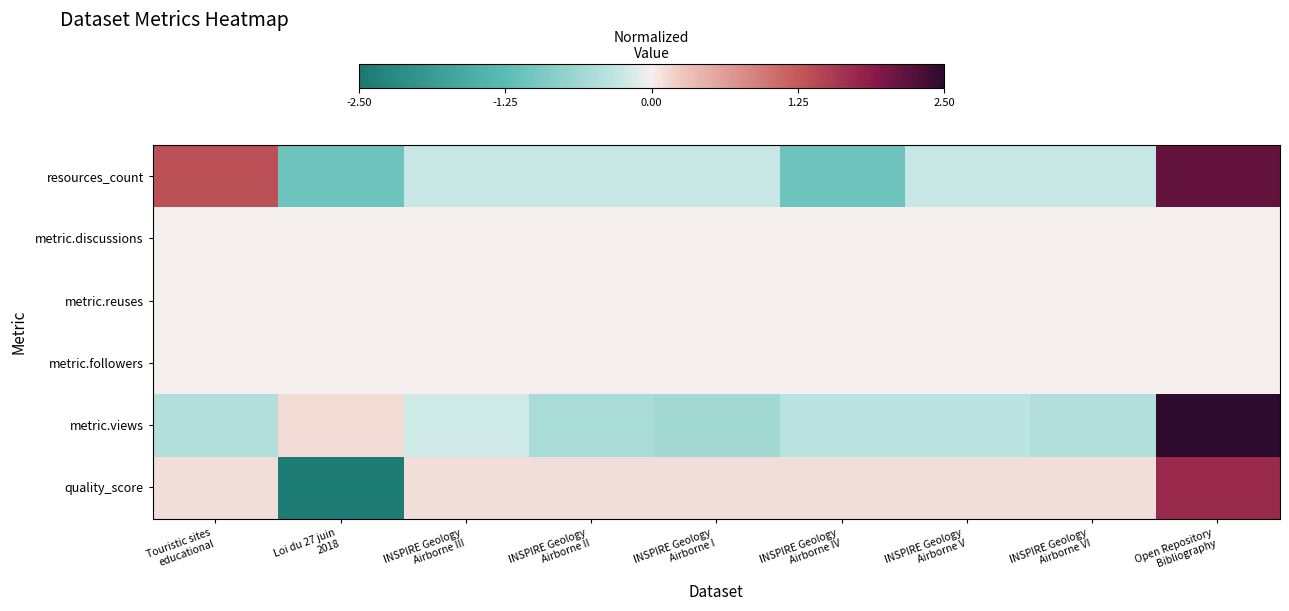

Reading left to right, transcribe all the data shown in this chart.

resources_count: Touristic sites
educational=1.3	Loi du 27 juin
2018=-1.1	INSPIRE Geology
Airborne III=-0.3	INSPIRE Geology
Airborne II=-0.3	INSPIRE Geology
Airborne I=-0.3	INSPIRE Geology
Airborne IV=-1.1	INSPIRE Geology
Airborne V=-0.3	INSPIRE Geology
Airborne VI=-0.3	Open Repository
Bibliography=2.1
metric.discussions: Touristic sites
educational=0.0	Loi du 27 juin
2018=0.0	INSPIRE Geology
Airborne III=0.0	INSPIRE Geology
Airborne II=0.0	INSPIRE Geology
Airborne I=0.0	INSPIRE Geology
Airborne IV=0.0	INSPIRE Geology
Airborne V=0.0	INSPIRE Geology
Airborne VI=0.0	Open Repository
Bibliography=0.0
metric.reuses: Touristic sites
educational=0.0	Loi du 27 juin
2018=0.0	INSPIRE Geology
Airborne III=0.0	INSPIRE Geology
Airborne II=0.0	INSPIRE Geology
Airborne I=0.0	INSPIRE Geology
Airborne IV=0.0	INSPIRE Geology
Airborne V=0.0	INSPIRE Geology
Airborne VI=0.0	Open Repository
Bibliography=0.0
metric.followers: Touristic sites
educational=0.0	Loi du 27 juin
2018=0.0	INSPIRE Geology
Airborne III=0.0	INSPIRE Geology
Airborne II=0.0	INSPIRE Geology
Airborne I=0.0	INSPIRE Geology
Airborne IV=0.0	INSPIRE Geology
Airborne V=0.0	INSPIRE Geology
Airborne VI=0.0	Open Repository
Bibliography=0.0
metric.views: Touristic sites
educational=-0.4	Loi du 27 juin
2018=0.1	INSPIRE Geology
Airborne III=-0.2	INSPIRE Geology
Airborne II=-0.5	INSPIRE Geology
Airborne I=-0.6	INSPIRE Geology
Airborne IV=-0.4	INSPIRE Geology
Airborne V=-0.4	INSPIRE Geology
Airborne VI=-0.4	Open Repository
Bibliography=2.8
quality_score: Touristic sites
educational=0.1	Loi du 27 juin
2018=-2.4	INSPIRE Geology
Airborne III=0.1	INSPIRE Geology
Airborne II=0.1	INSPIRE Geology
Airborne I=0.1	INSPIRE Geology
Airborne IV=0.1	INSPIRE Geology
Airborne V=0.1	INSPIRE Geology
Airborne VI=0.1	Open Repository
Bibliography=1.7